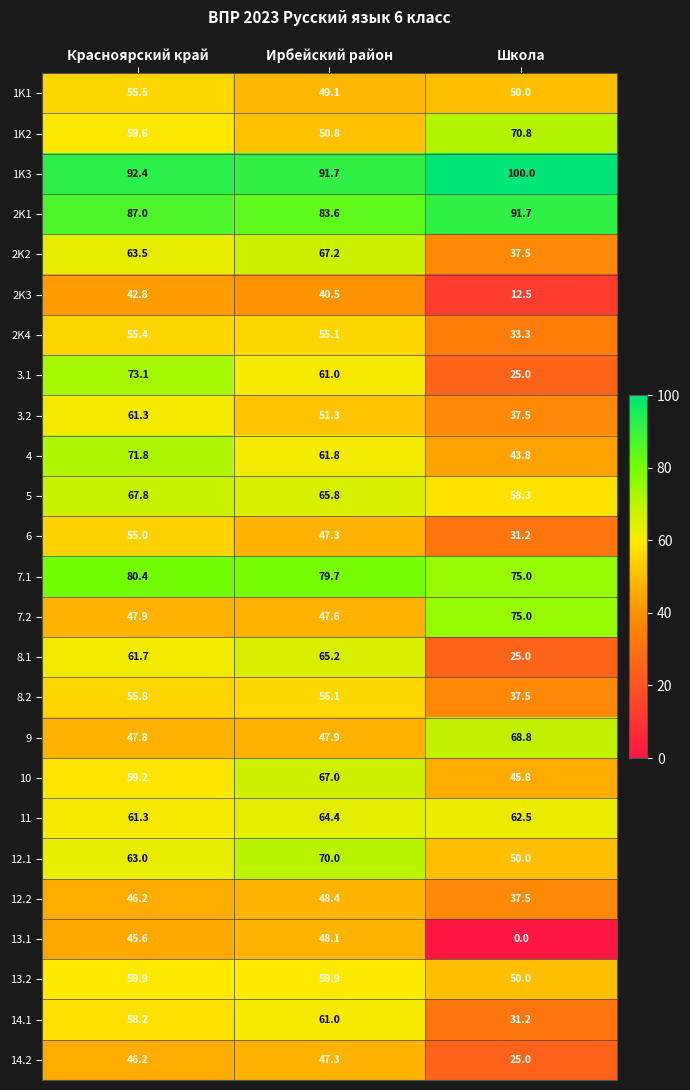

At which category is the sum across all series the highest?

Красноярский край